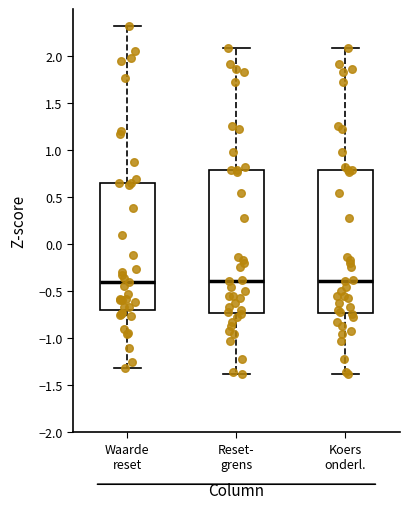

Reading left to right, transcribe this box plot: for each box, give where its median line is, the range the box spans, and where its two whiskers end, as read against the y-axis. The values are not printed on the chart, so give them approximately, as read against the axis.

Waarde reset: median -0.40, box -0.70 to 0.65, whiskers -1.30 to 2.30
Reset- grens: median -0.40, box -0.75 to 0.80, whiskers -1.40 to 2.10
Koers onderl.: median -0.40, box -0.75 to 0.80, whiskers -1.40 to 2.10